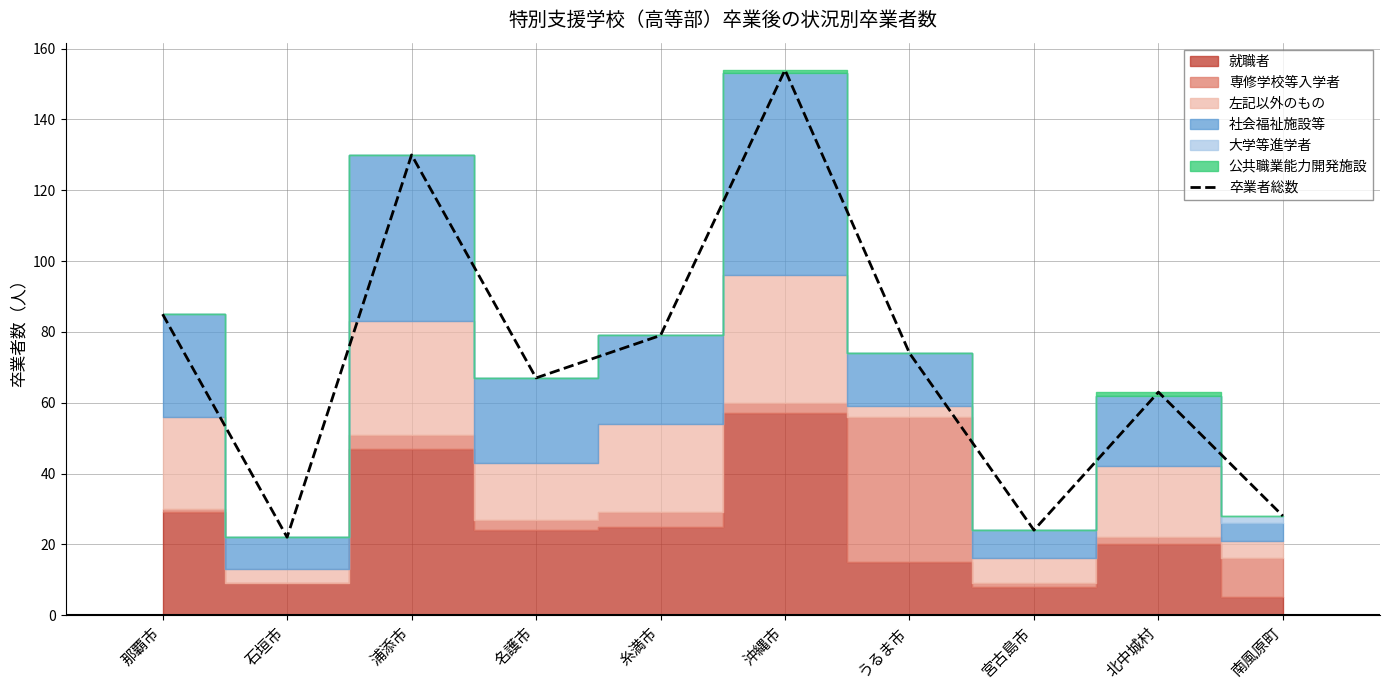

The value at 那覇市 is 85. True or false?

True